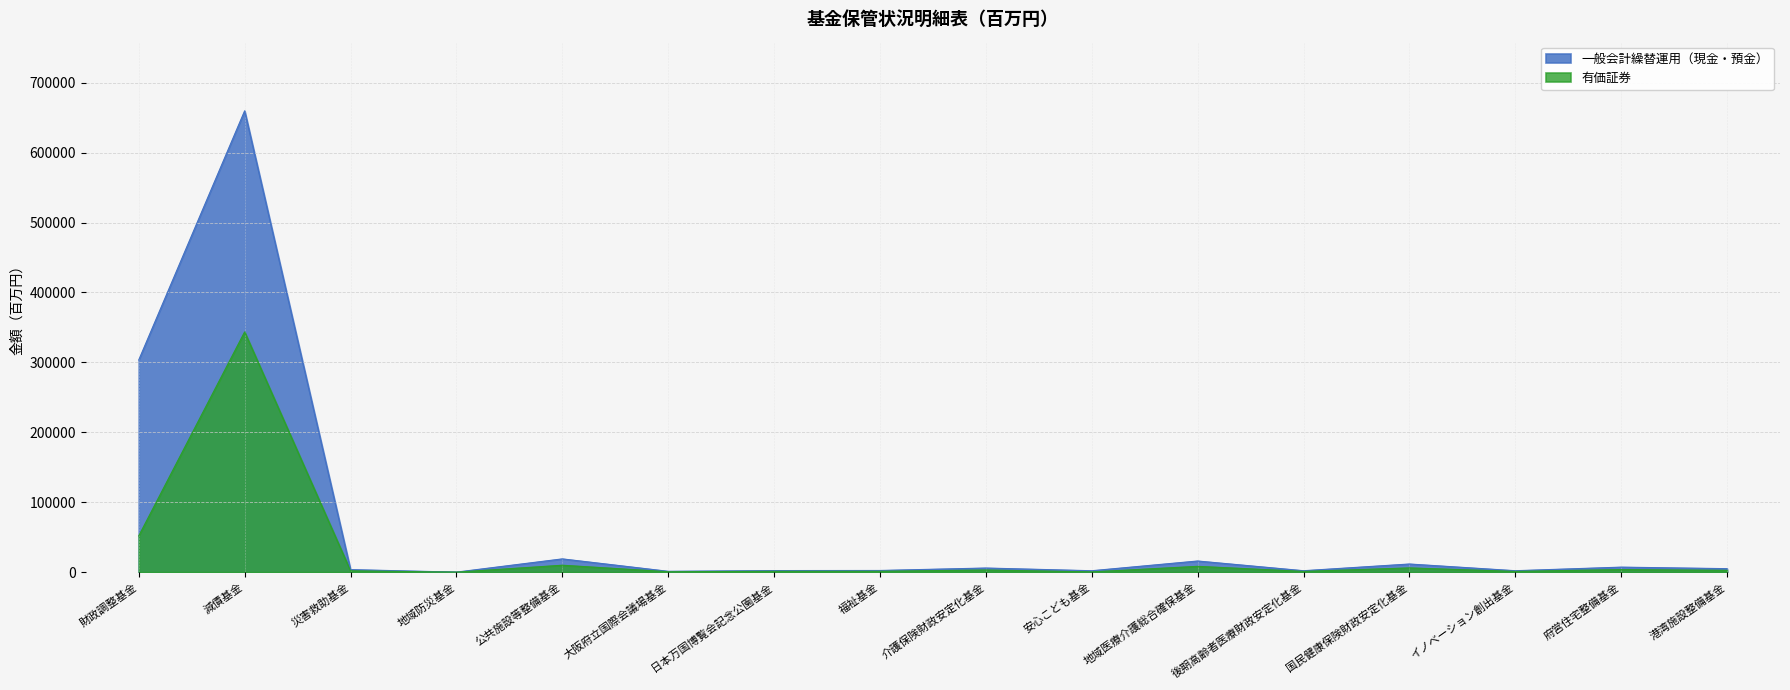

What is the difference between the second highest and second lowest values in the 有価証券 series?

51461